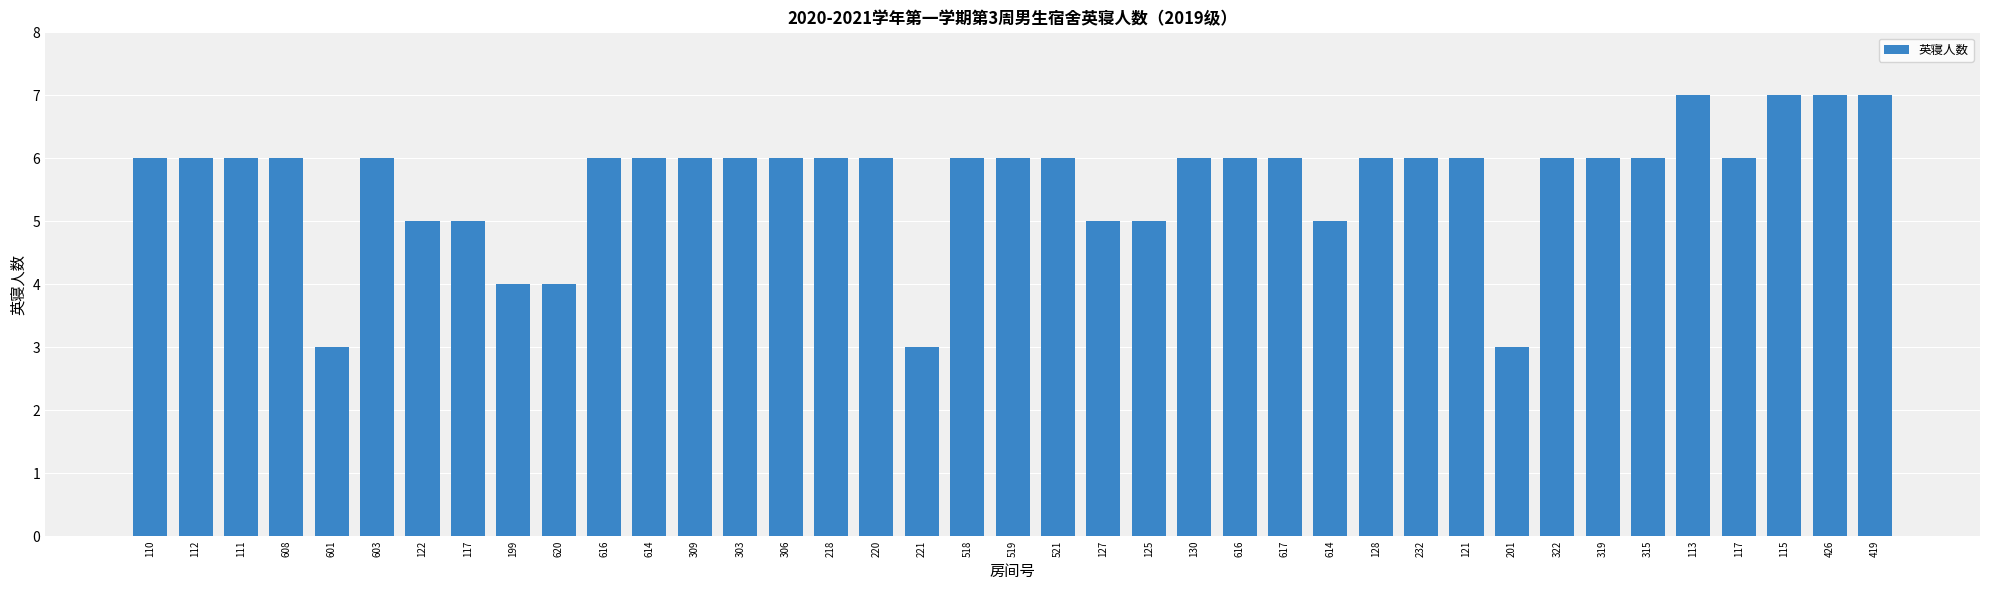

How many bars are there in total?

39